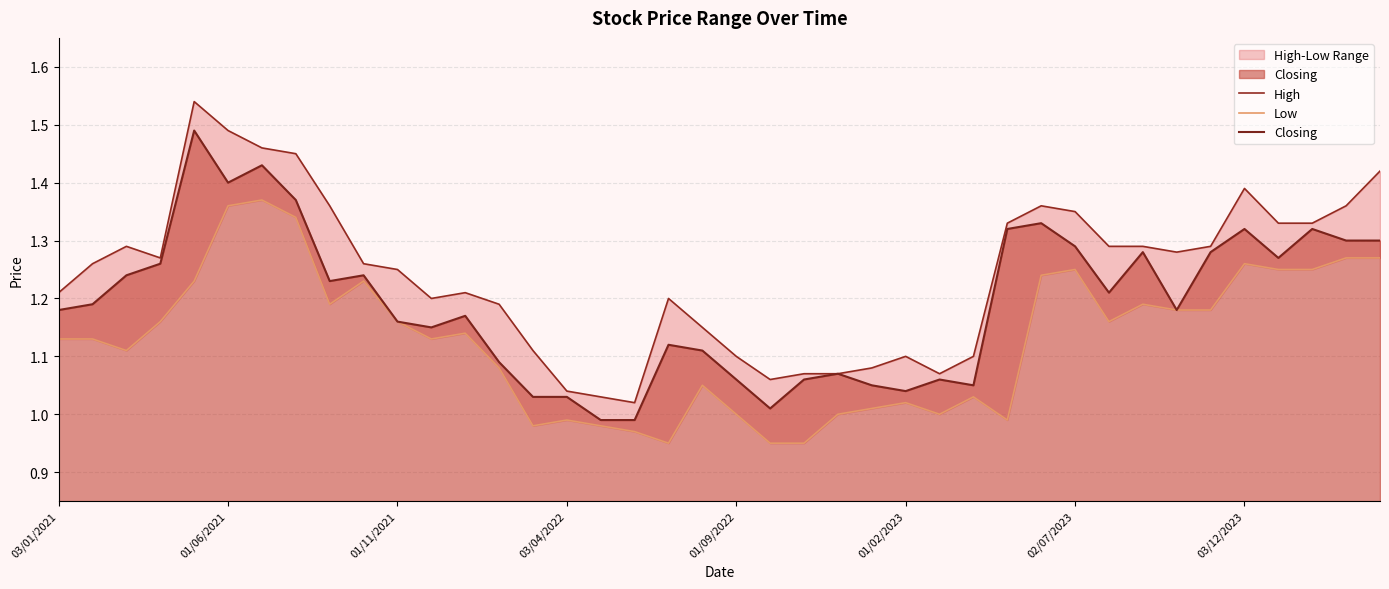

True or false: Closing has more than 0 points higher than both neighbors.

True